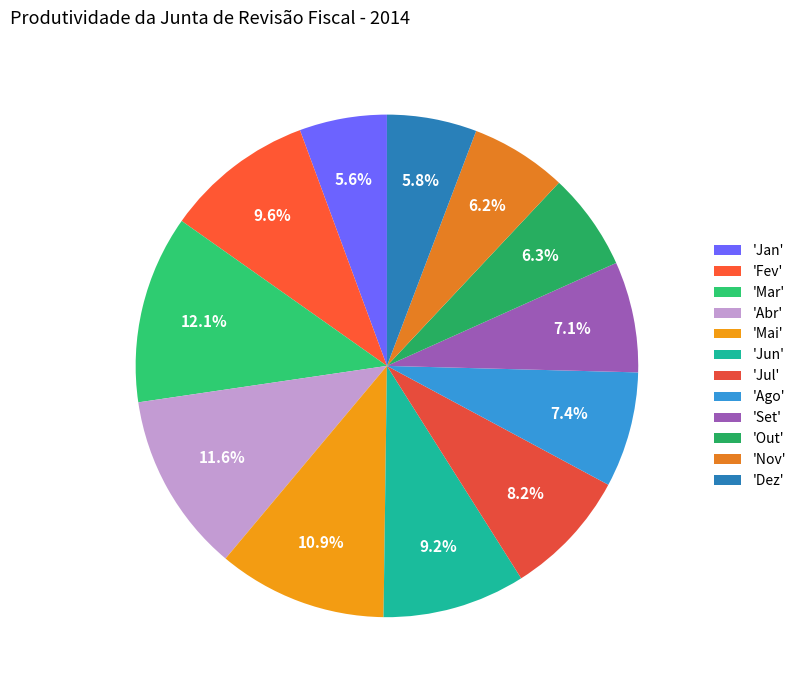

Count the number of slices in the pie.

12